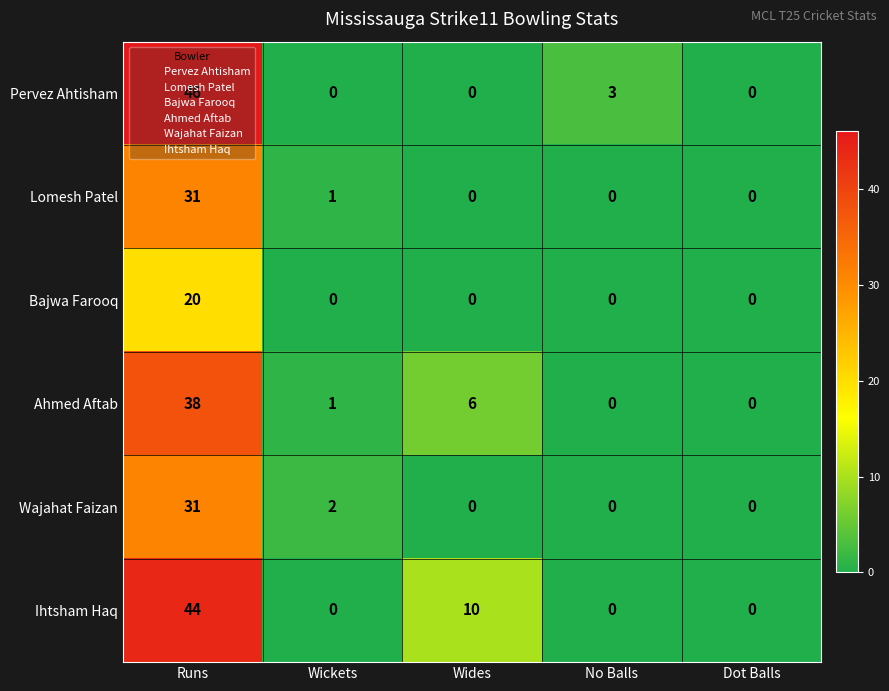

Which category has the highest value across all series?

Runs